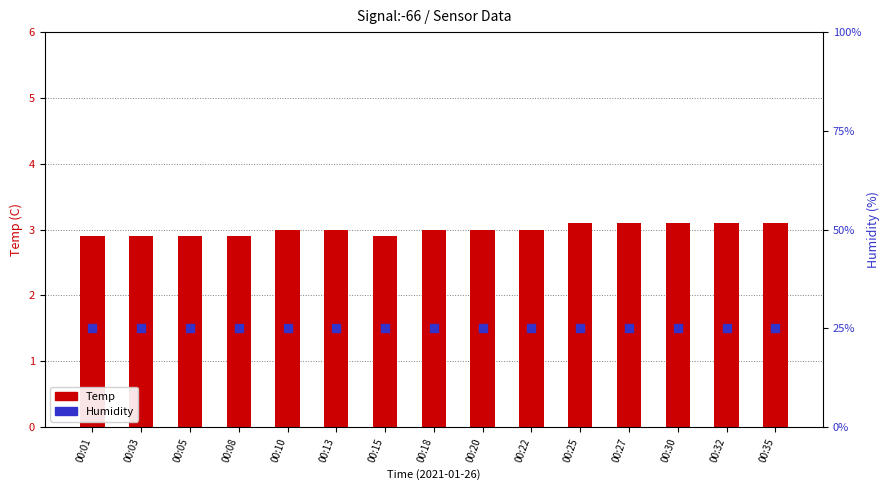

Which series has the widest spread of Y values?

Temp